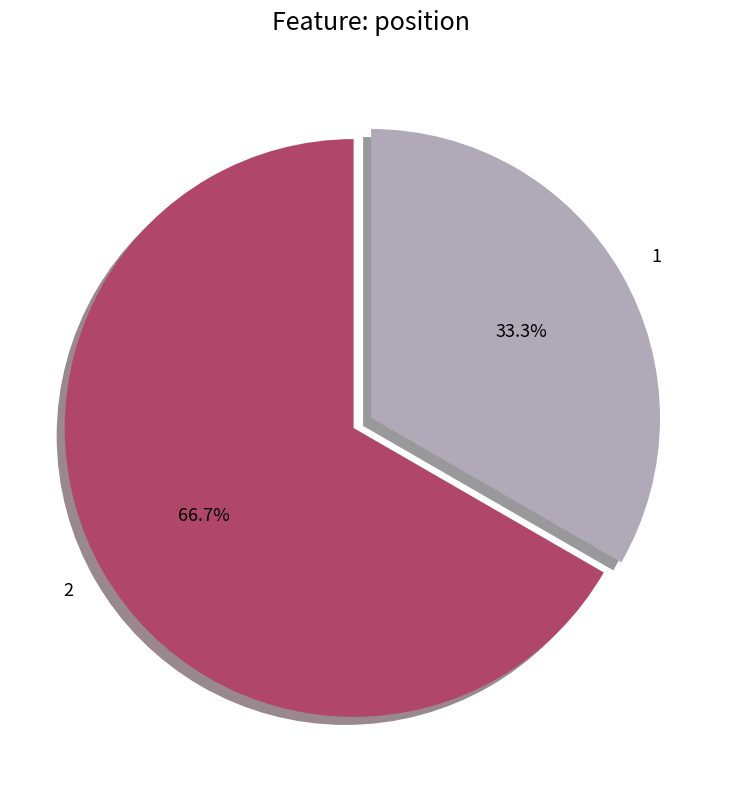

How many slices are in this pie chart?

2